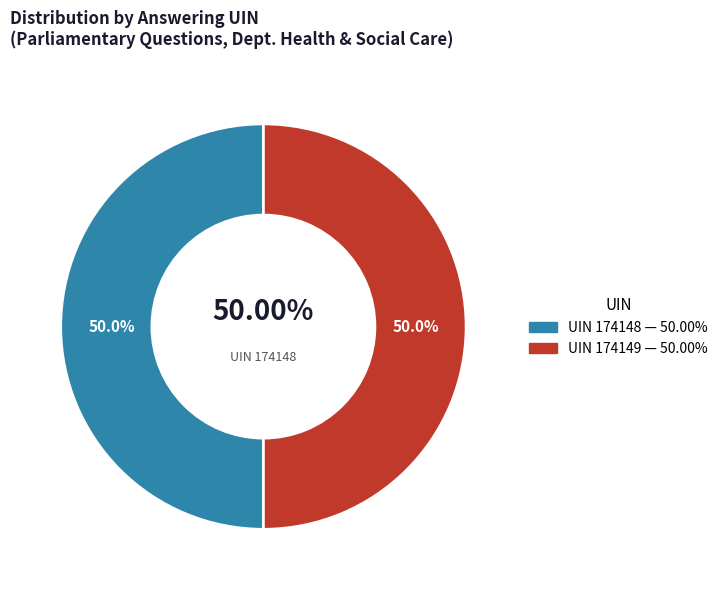

To the nearest percent, what is the average slice percentage?

50%